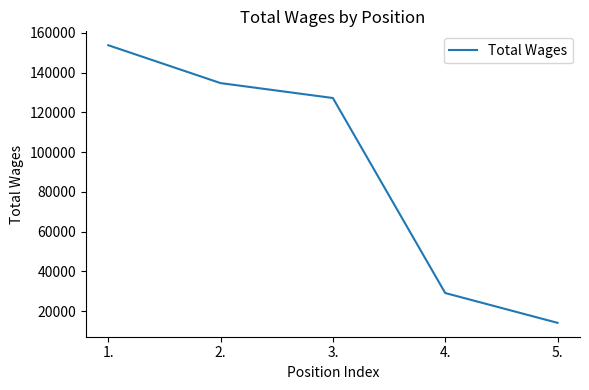

What is the average value?

91775